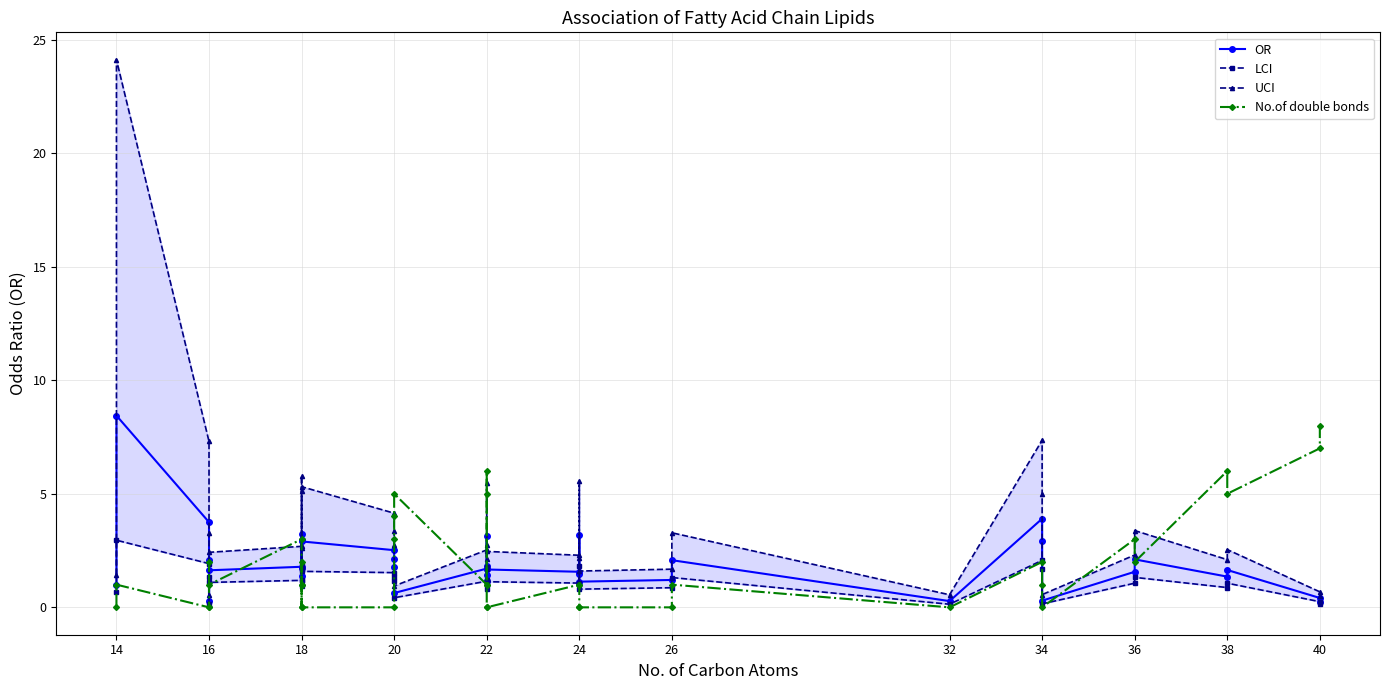

Reading right to left, what are all the values shown in this chart?

OR: 0.3	0.4	1.6	1.4	2.1	1.6	0.3	2.9	3.9	0.3	2.1	1.2	1.1	1.5	3.2	1.6	1.7	1.2	1.8	1.4	3.1	1.7	0.6	1.8	2.1	2.5	2.9	2.9	1.4	3.2	1.7	1.8	1.6	0.3	2.1	3.7	8.4	1.0
LCI: 0.1	0.2	1.1	0.9	1.3	1.1	0.2	1.7	2.1	0.1	1.3	0.9	0.8	1.0	1.8	1.1	1.1	0.8	1.2	1.0	1.8	1.2	0.4	1.1	1.3	1.5	1.6	1.7	1.0	1.8	1.2	1.2	1.1	0.1	1.3	1.9	3.0	0.7
UCI: 0.5	0.7	2.5	2.1	3.4	2.3	0.6	5.0	7.4	0.6	3.3	1.7	1.6	2.2	5.5	2.3	2.5	1.7	2.8	2.1	5.5	2.5	0.9	2.7	3.4	4.1	5.3	5.1	2.0	5.8	2.6	2.7	2.4	0.5	3.3	7.3	24.1	1.4
No.of double bonds: 8.0	7.0	5.0	6.0	2.0	3.0	0.0	1.0	2.0	0.0	1.0	0.0	0.0	0.0	1.0	1.0	0.0	0.0	5.0	6.0	1.0	1.0	5.0	4.0	3.0	0.0	0.0	1.0	2.0	0.0	1.0	3.0	1.0	2.0	0.0	0.0	1.0	0.0